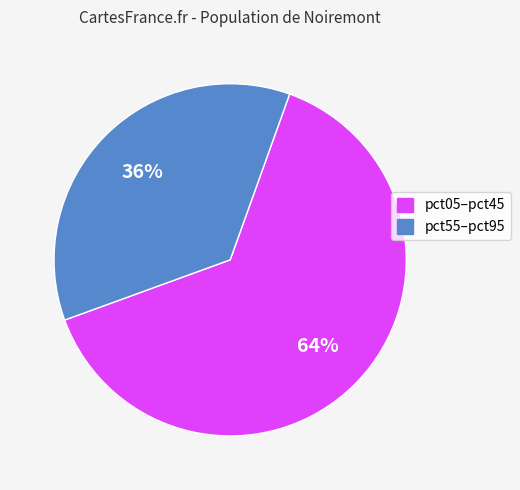

Rank the categories by value from lowest to highest.

pct55–pct95, pct05–pct45